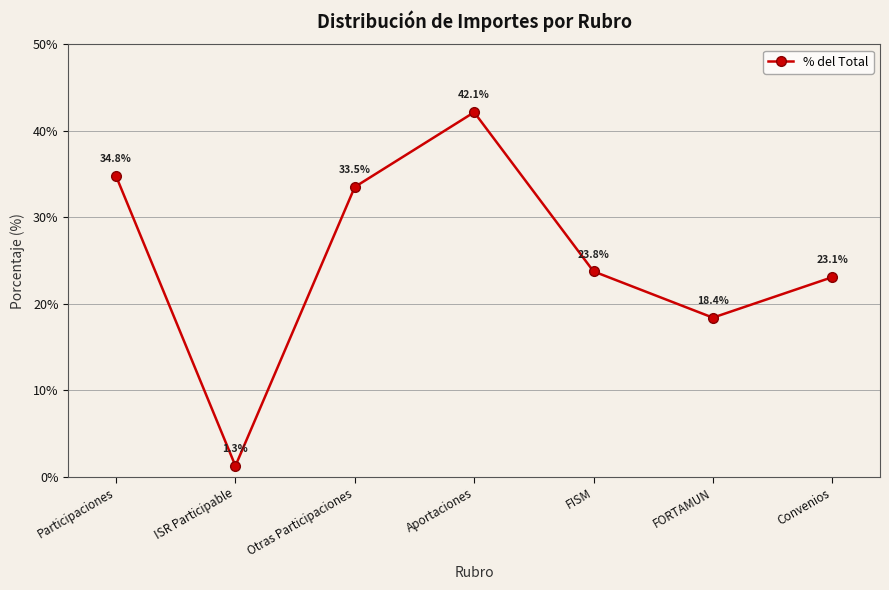

Which label corresponds to the smallest value in the chart?

ISR Participable